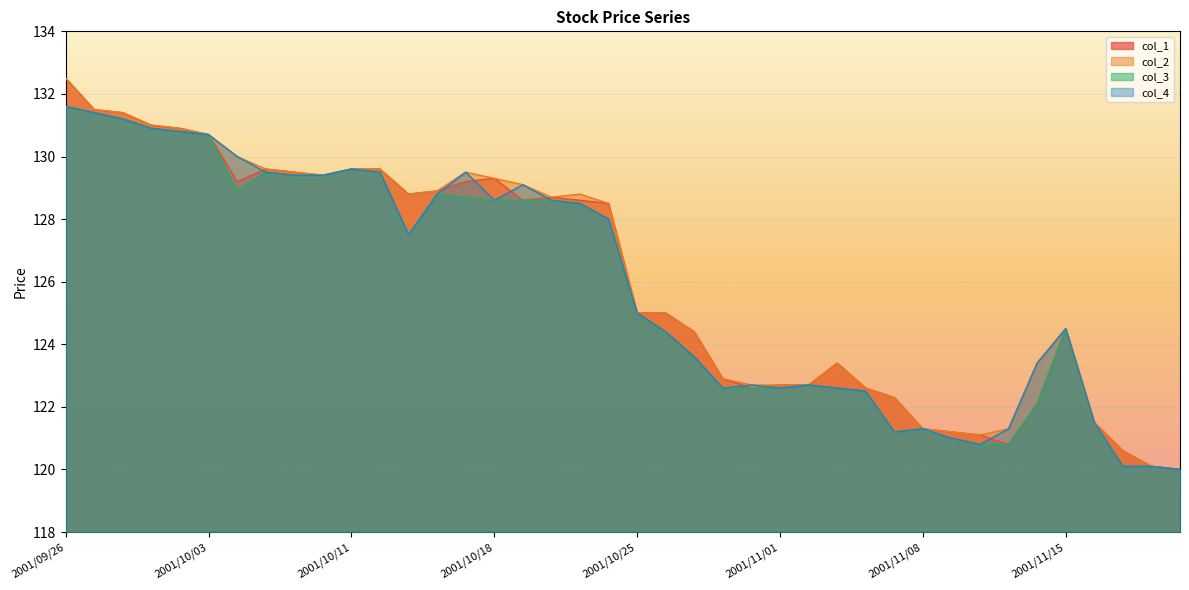

Which series has the widest spread of values?

col_1